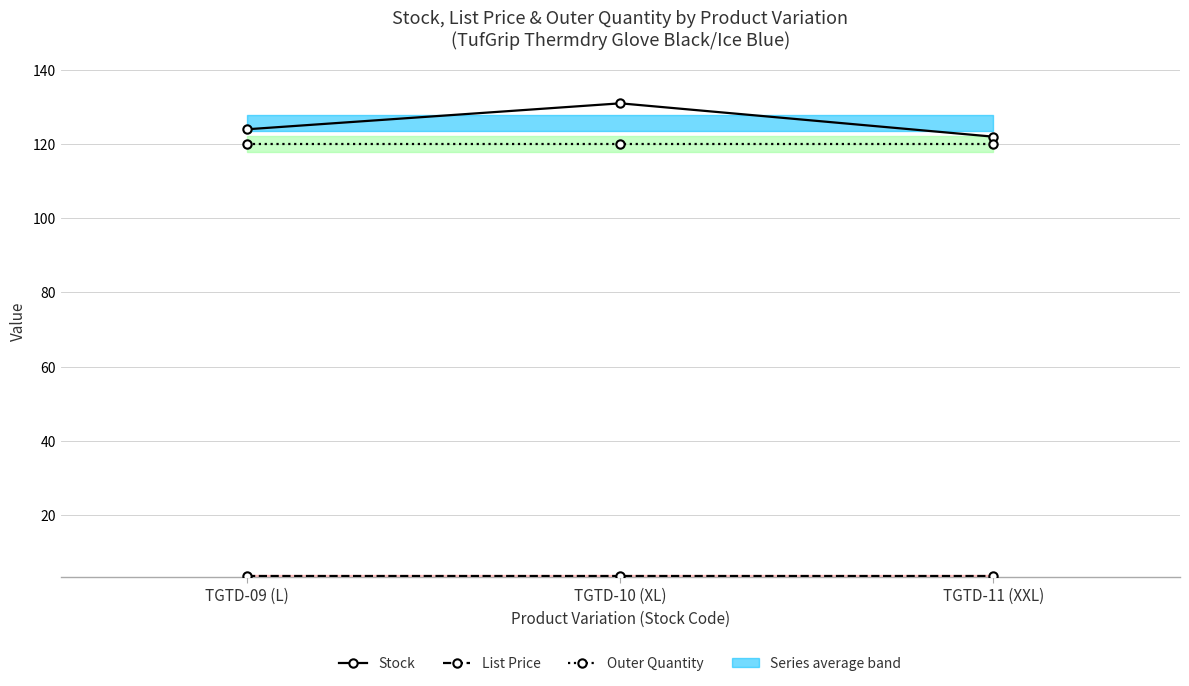

Count the number of categories in the chart.

3